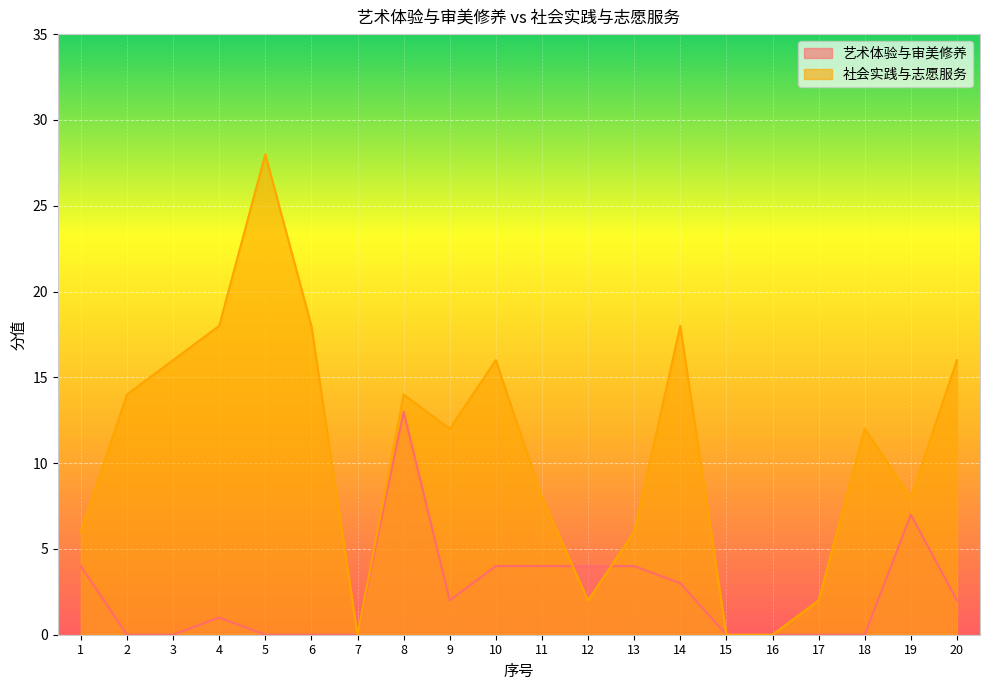

How many times do 社会实践与志愿服务 and 艺术体验与审美修养 cross each other?

2